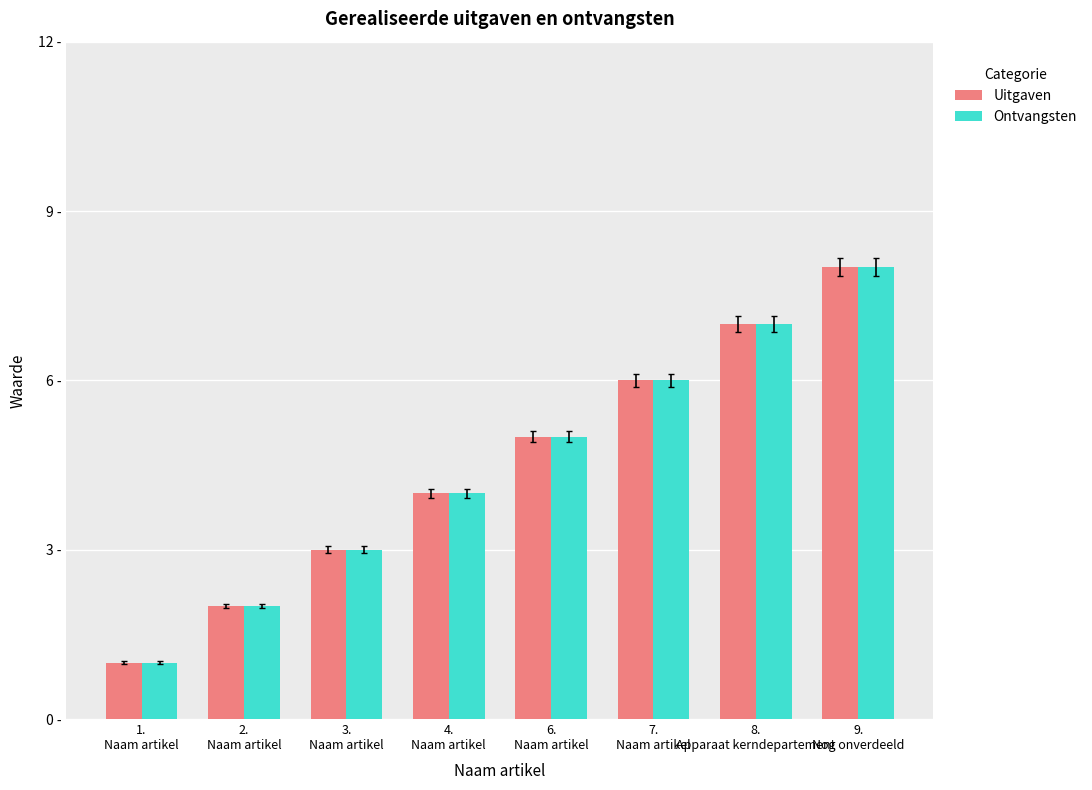

What are all the series names shown in the legend?

Uitgaven, Ontvangsten